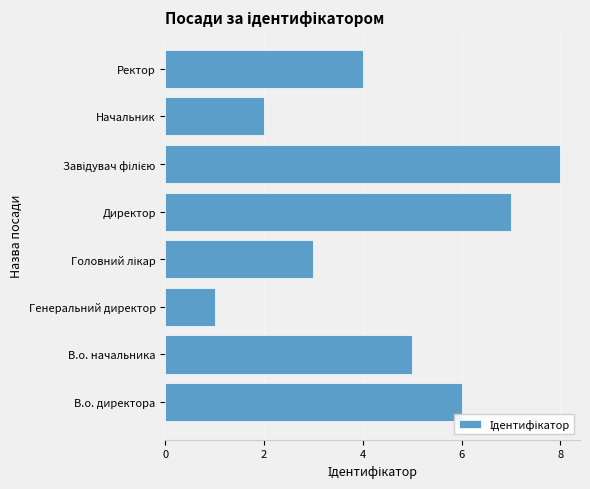

Which has a higher value, Начальник or В.о. начальника?

В.о. начальника